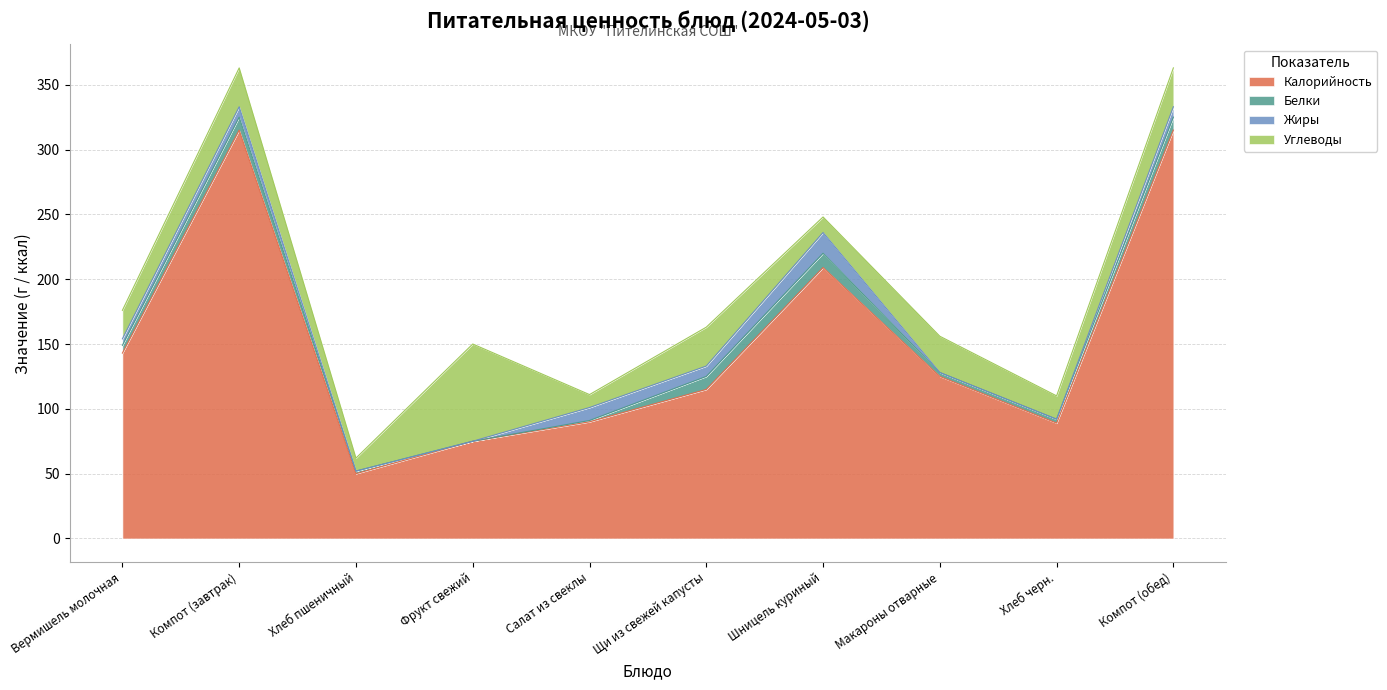

Which label corresponds to the smallest value in the chart?

Фрукт свежий